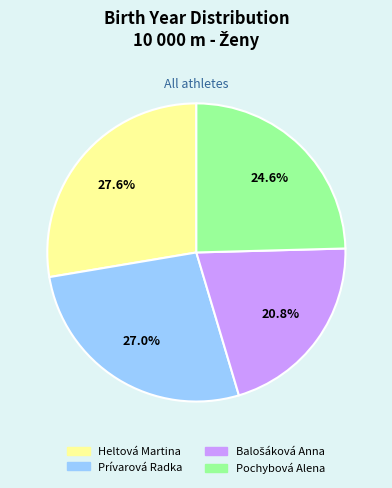

True or false: Heltová Martina accounts for 28% of the total.

True